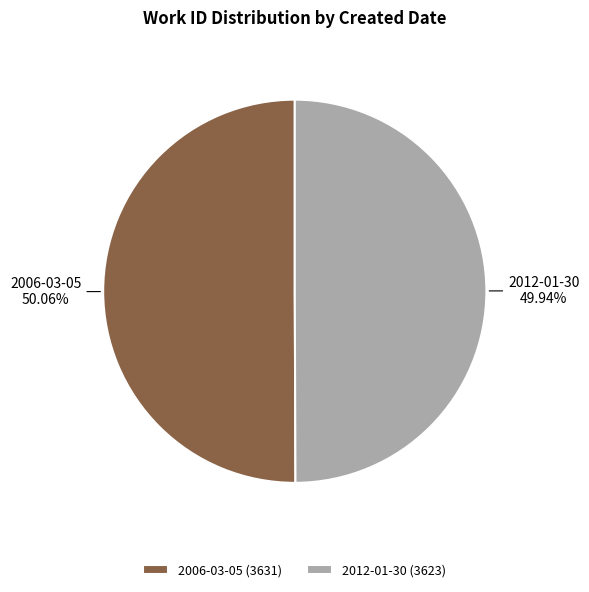

Approximately how many times larger is the value at 2012-01-30 compared to 2006-03-05?

1.0